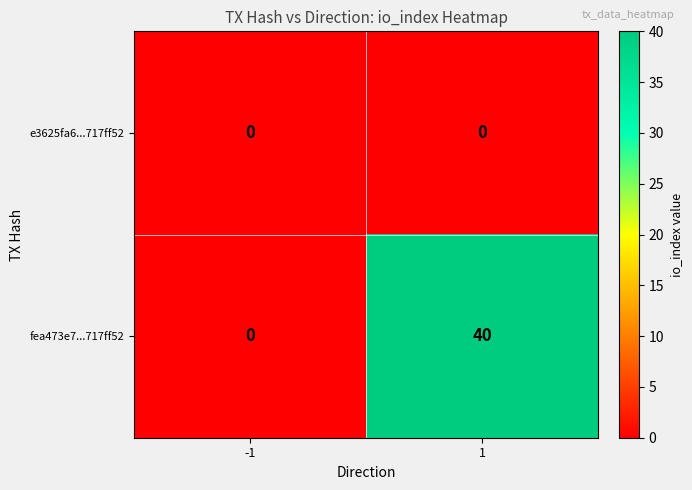

What is the greatest value displayed?

40